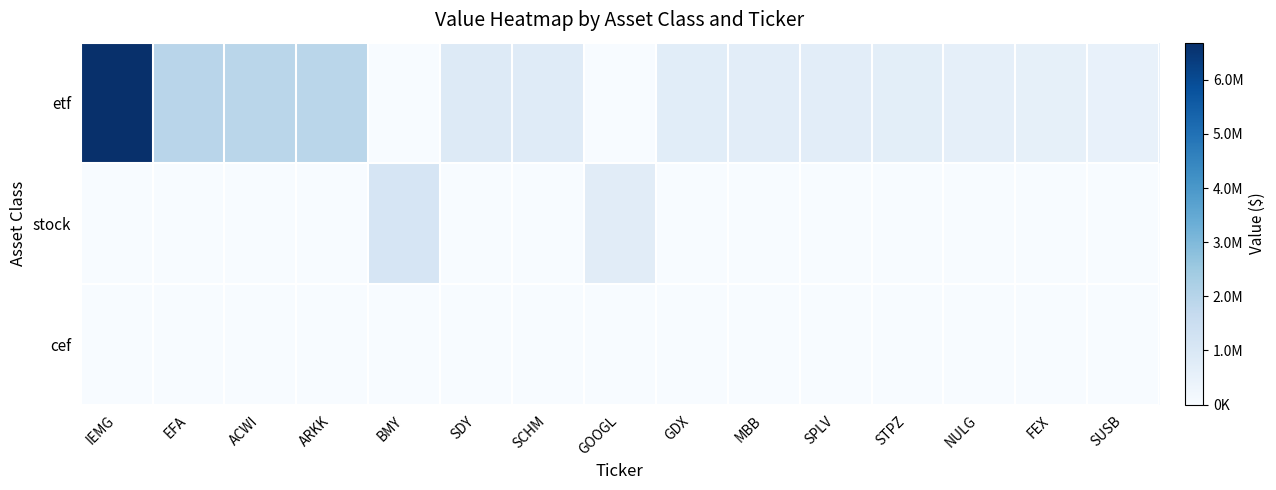

Between ACWI and GOOGL, which is larger?

ACWI